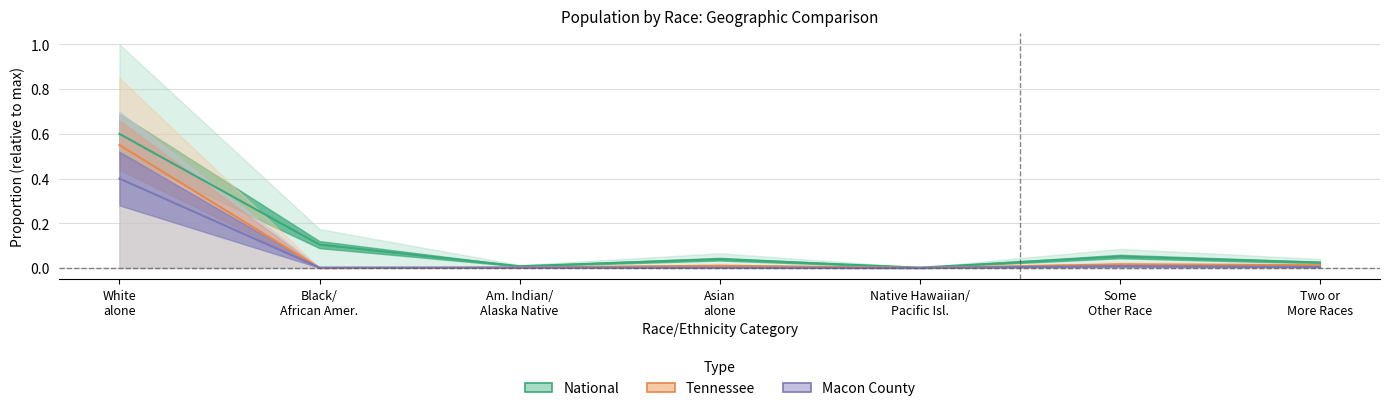

True or false: Macon County has more than 0 points higher than both neighbors.

True